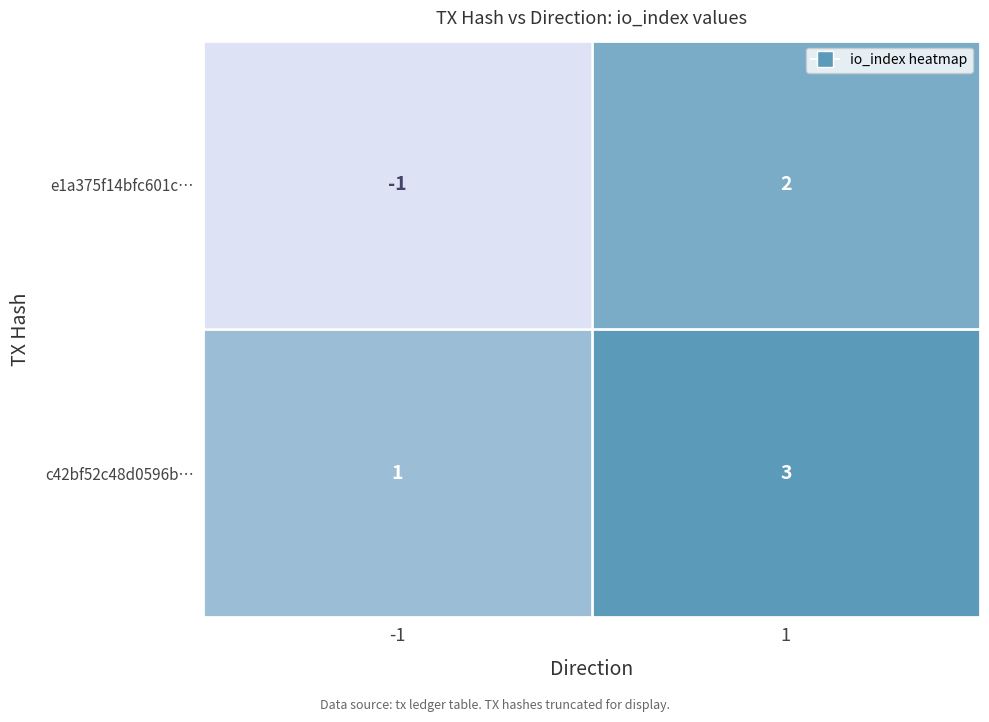

List the series in order of their peak value, lowest first.

e1a375f14bfc601c…, c42bf52c48d0596b…